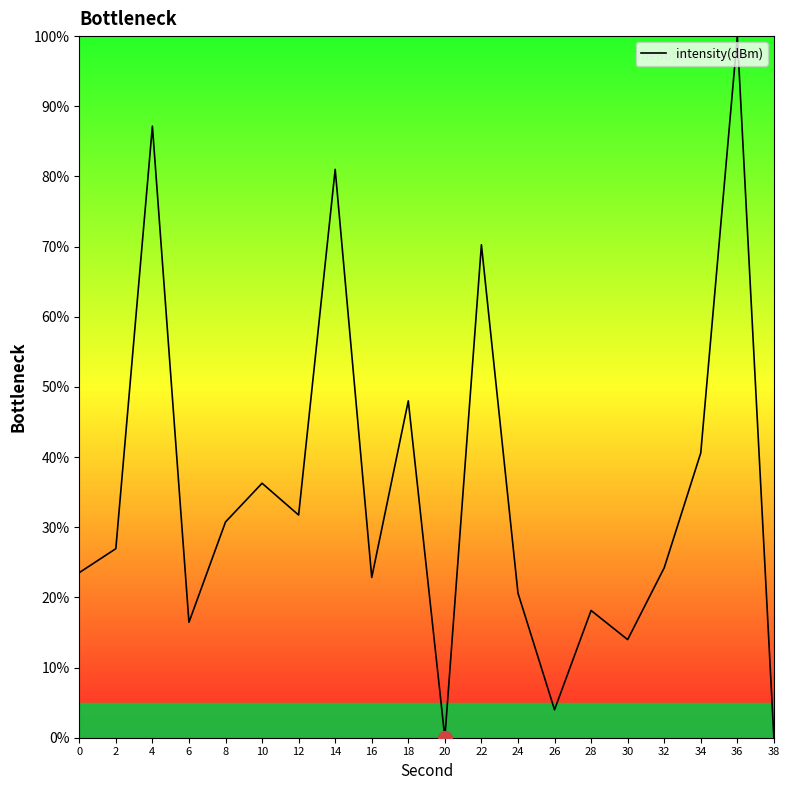

How many lines are shown in the chart?

1